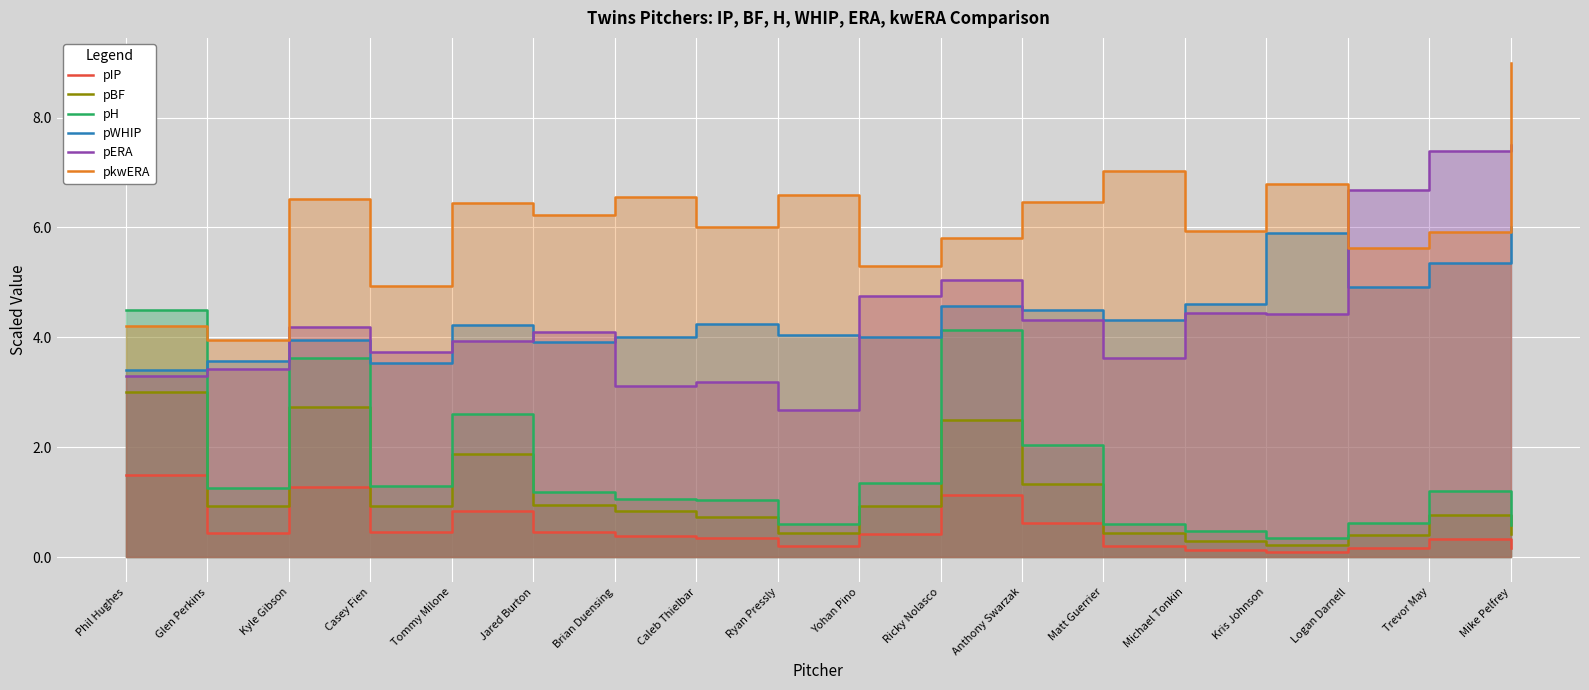

How many lines are shown in the chart?

6